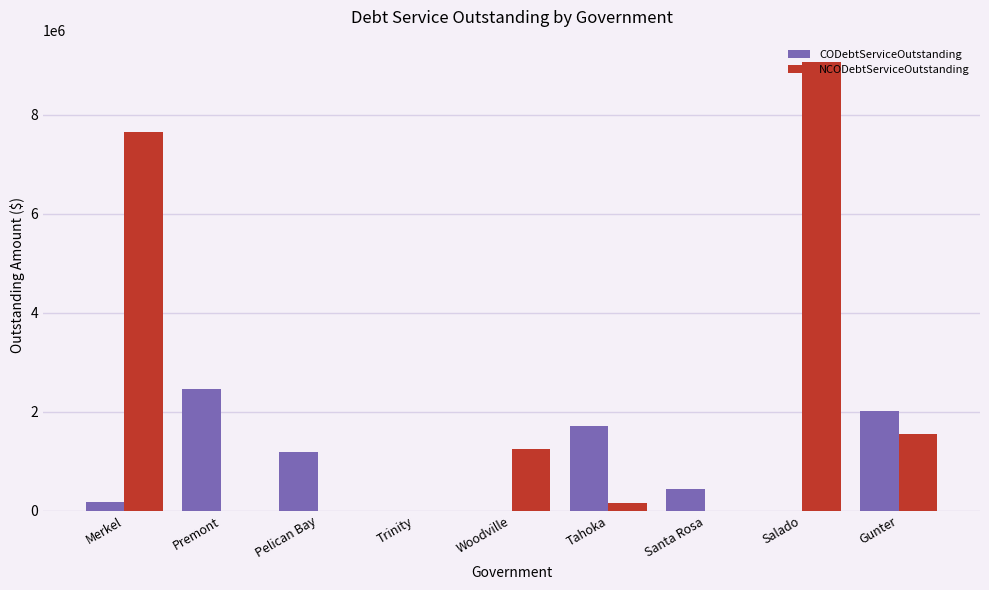

What is the highest value of the CODebtServiceOutstanding series?

2449790.4